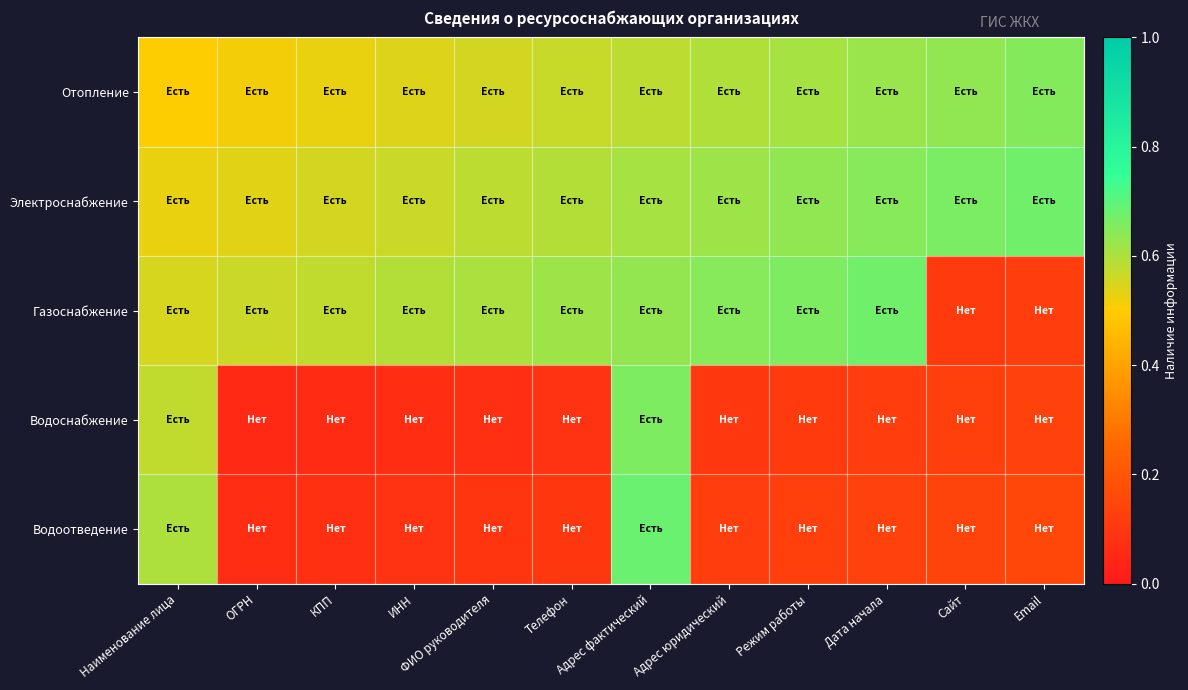

At how many categories does at least one series exceed 0?

12